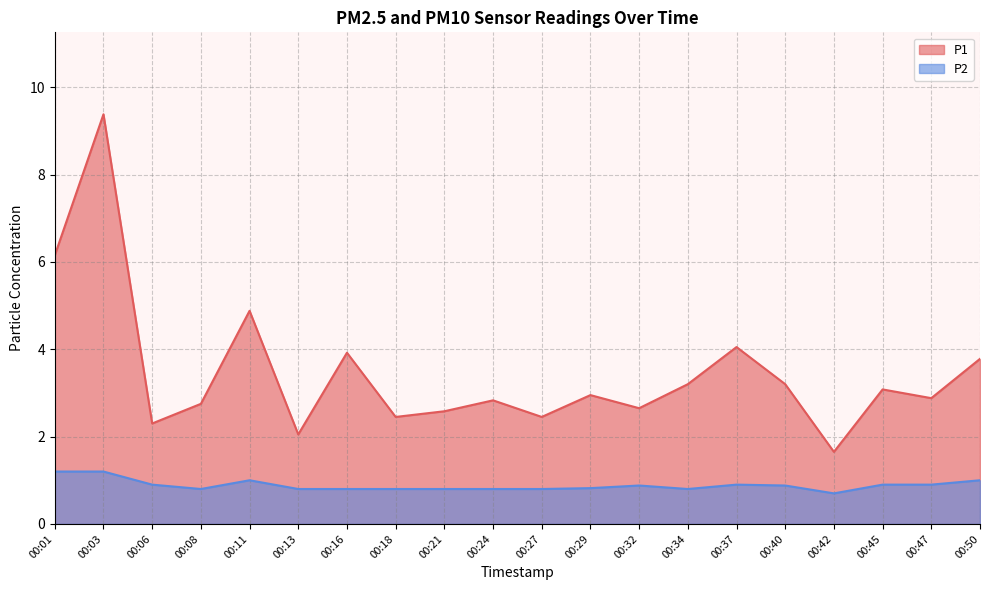

True or false: P1 and P2 cross at least once.

False